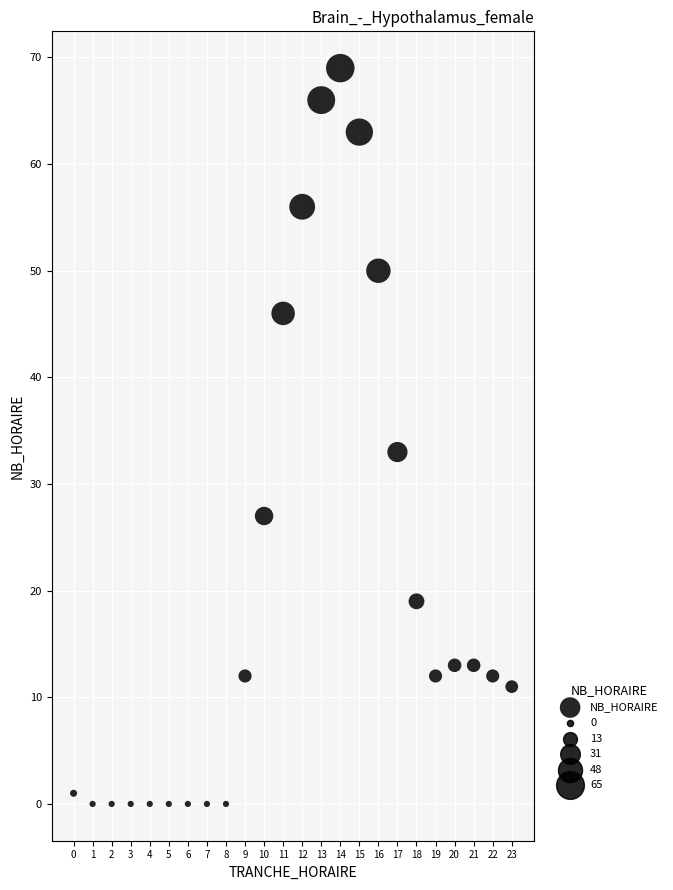

What is the range of X values (max minus min)?

23